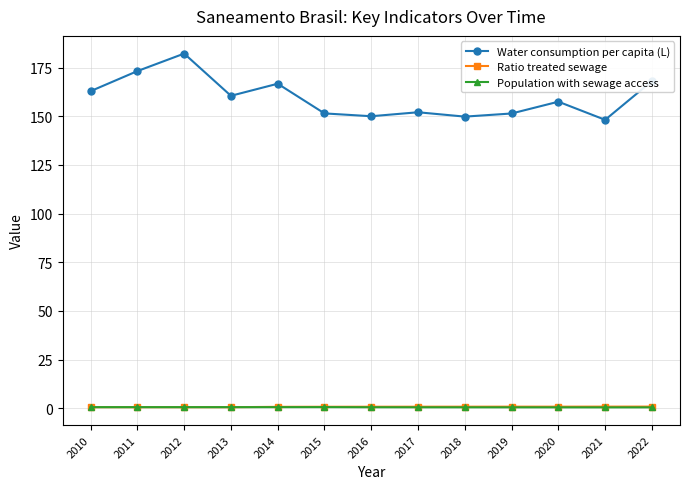

What is the maximum value shown in the chart?

182.2